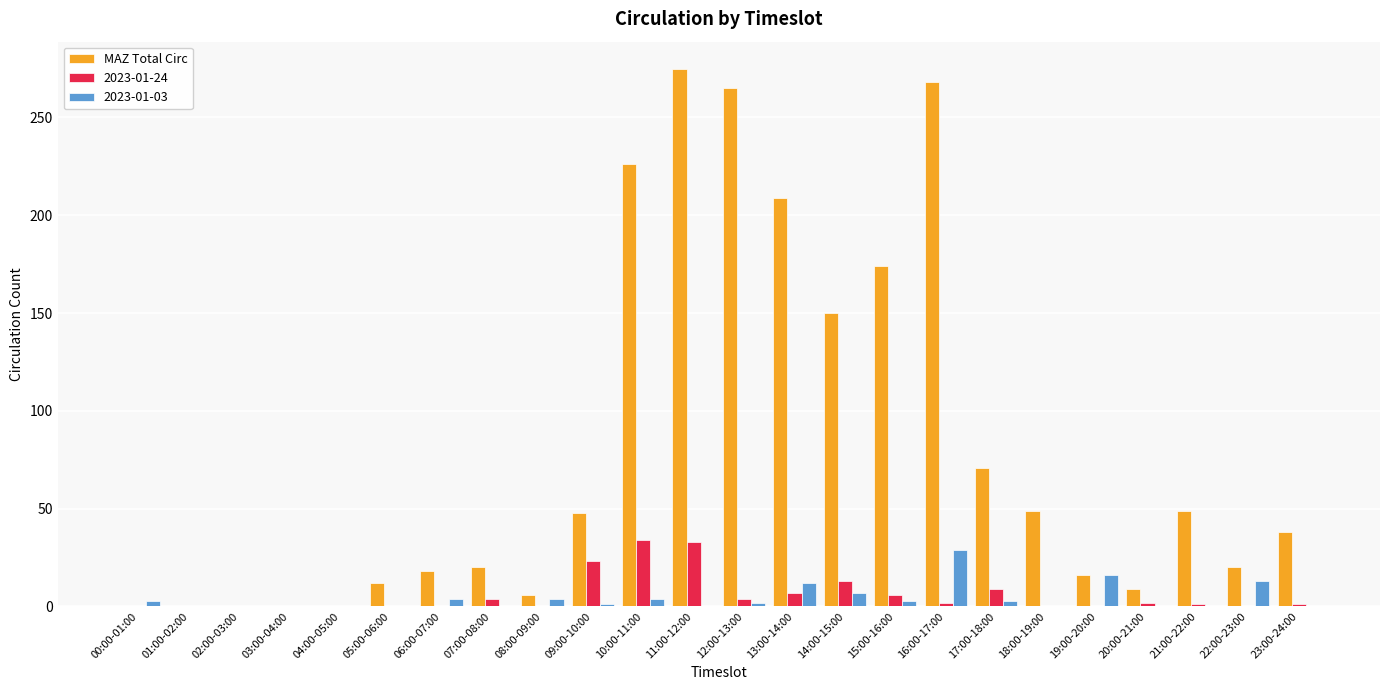

How many distinct data groups are displayed?

3